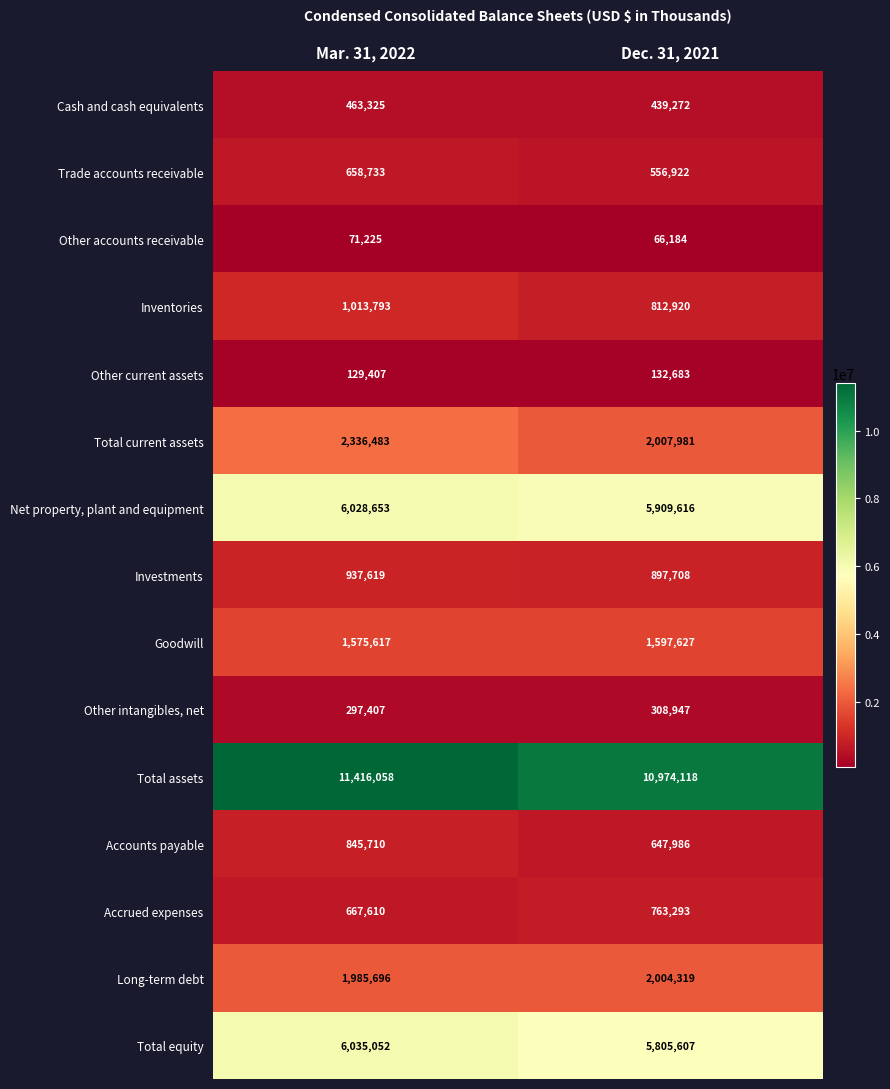

True or false: Cash and cash equivalents has a value of 246651 at Dec. 31, 2021.

False